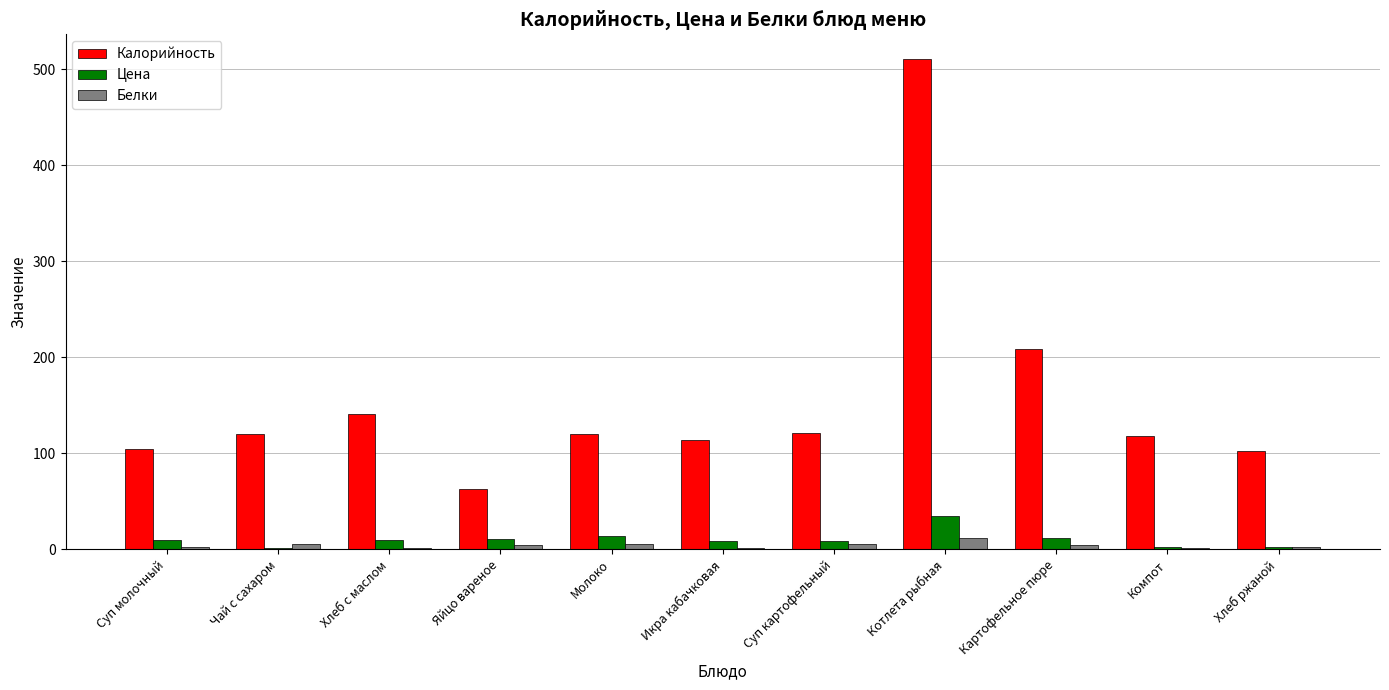

What is the total value across all series at Чай с сахаром?

127.4